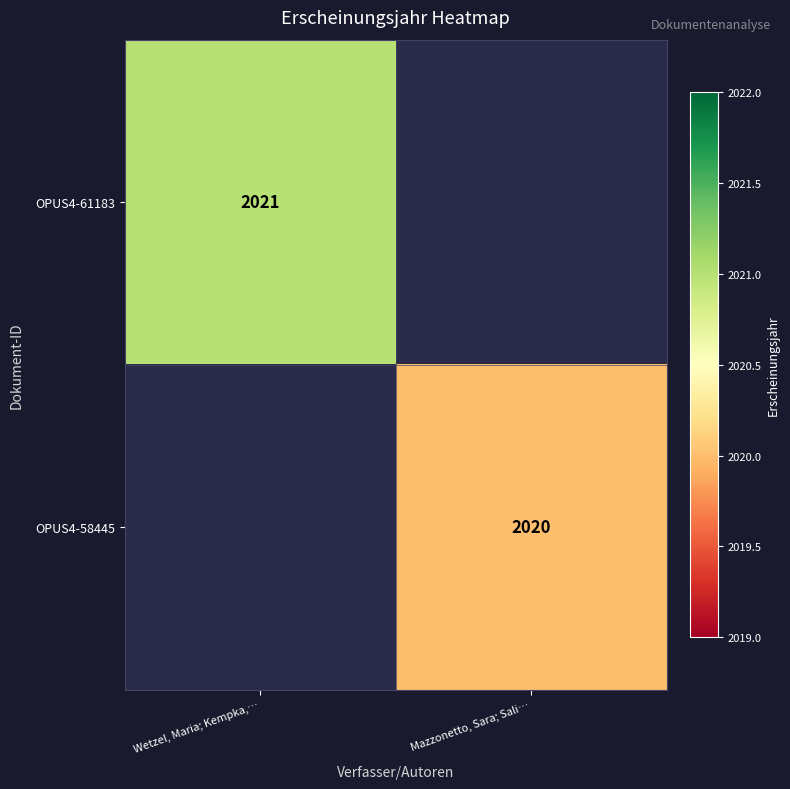

Is it true that OPUS4-61183 equals 2021 at Wetzel, Maria; Kempka,…?

True